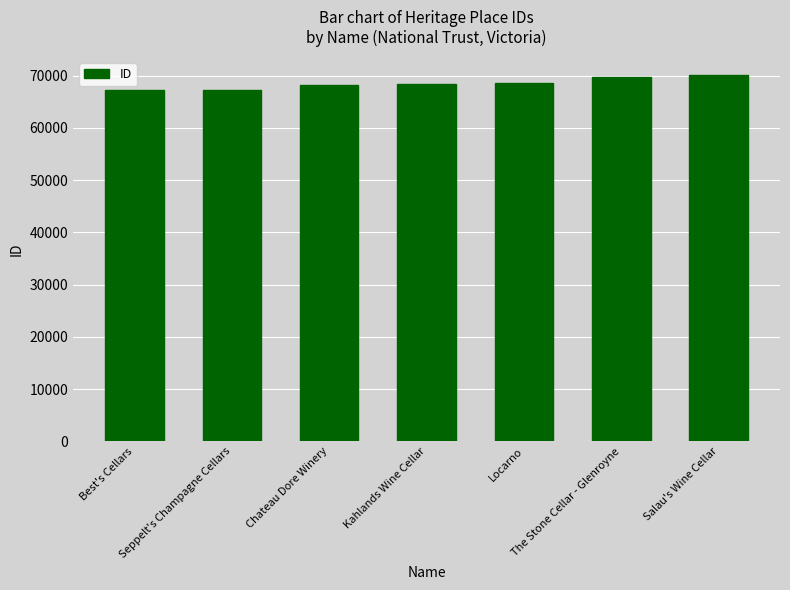

Is it true that the value at Kahlands Wine Cellar is 93677?

False